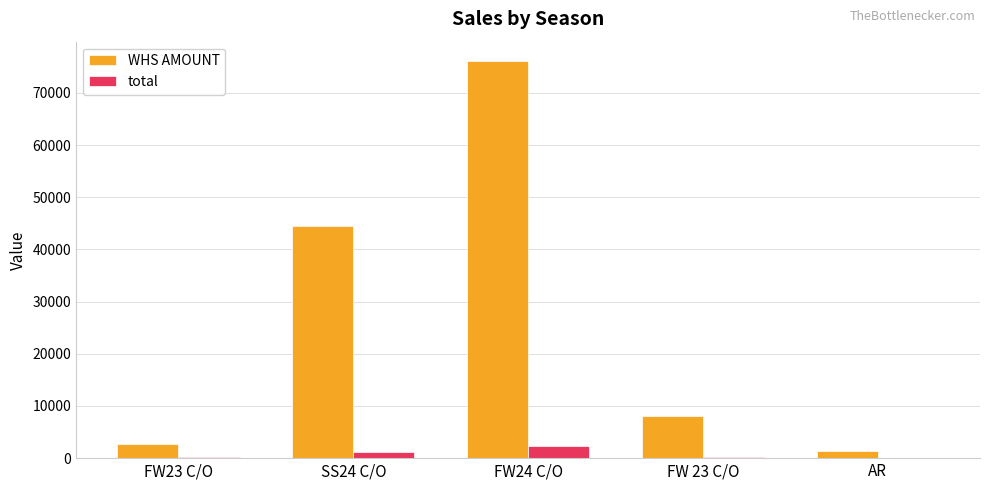

Which series has the largest range (max minus min)?

WHS AMOUNT